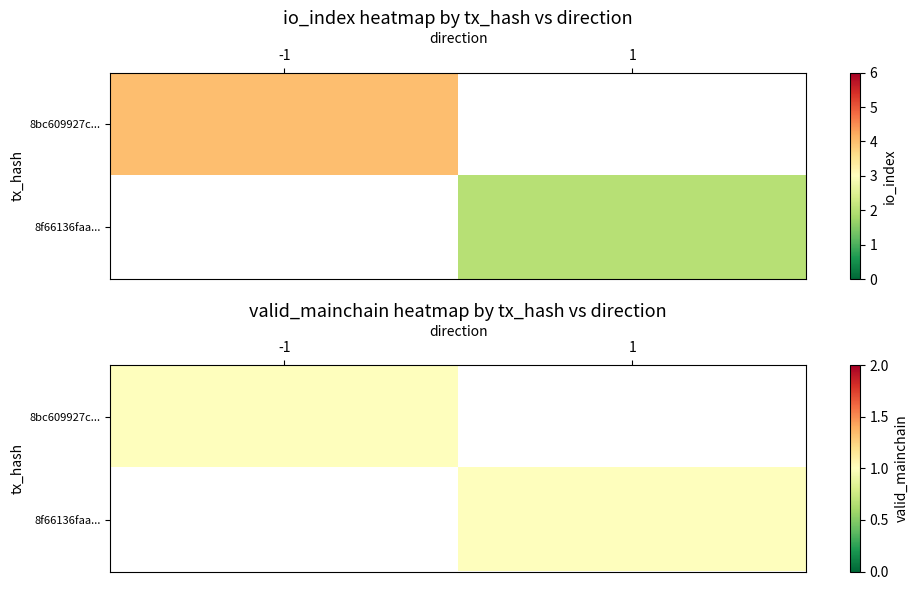

Which series has the largest range (max minus min)?

8bc609927c683ee620914815fd3cfea5fe7eb89